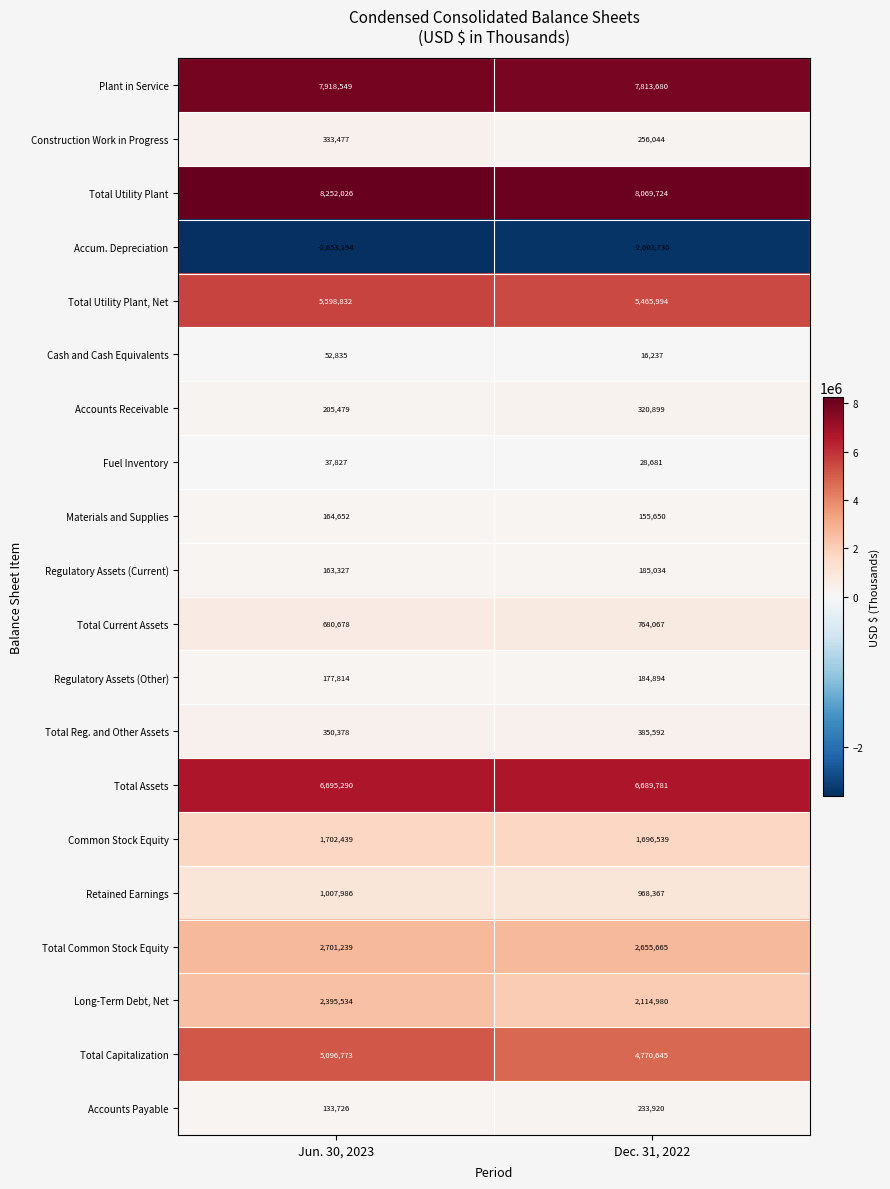

Which series has the largest total across all categories?

Total Utility Plant